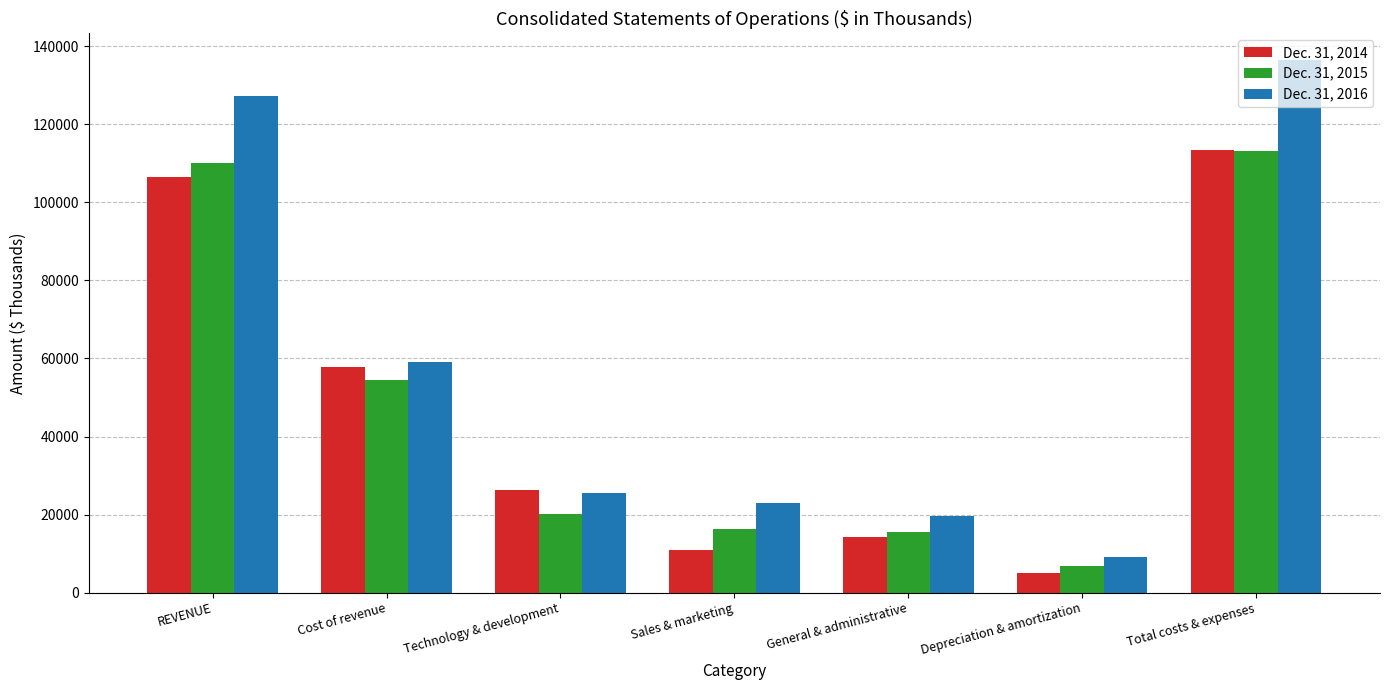

How many series are shown in this chart?

3